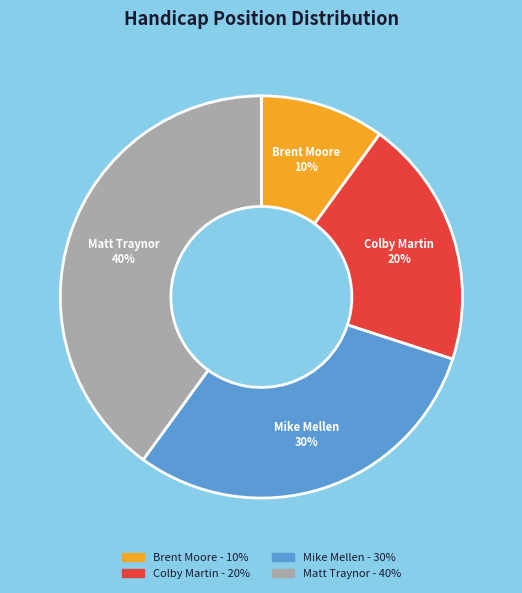

Count the number of slices in the pie.

4